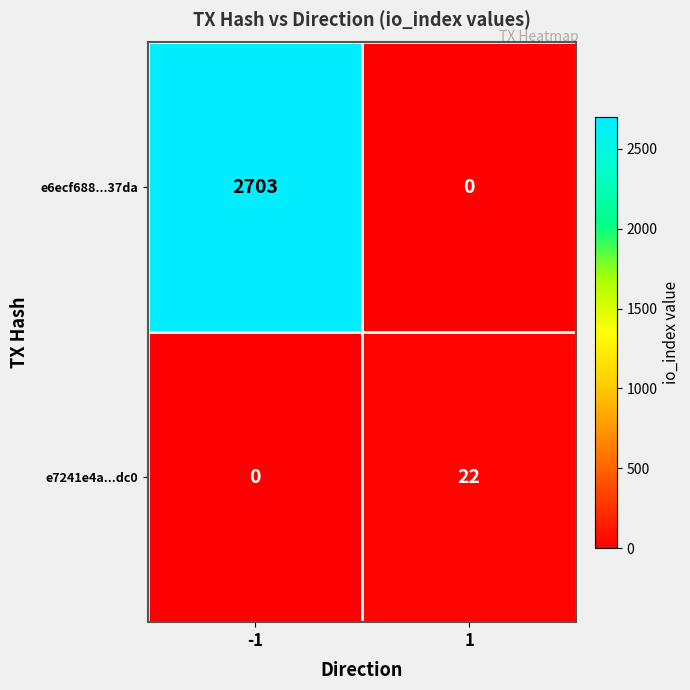

What is the spread (max minus min) of values at -1?

2703